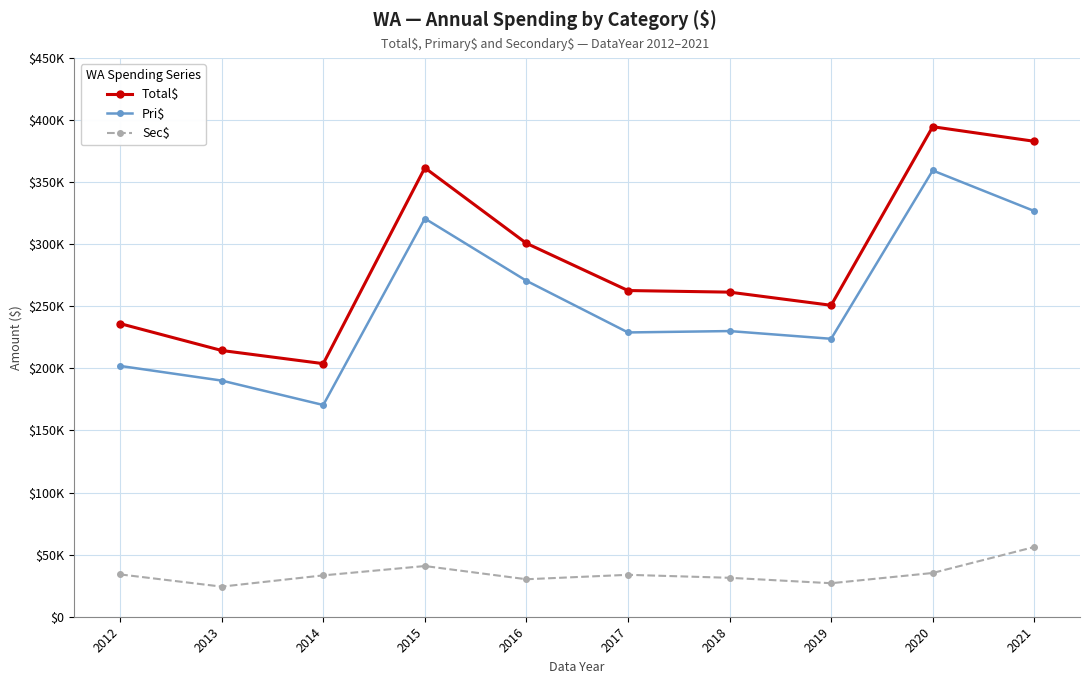

At 2016, list the series in order from largest to smallest.

Total$, Pri$, Sec$